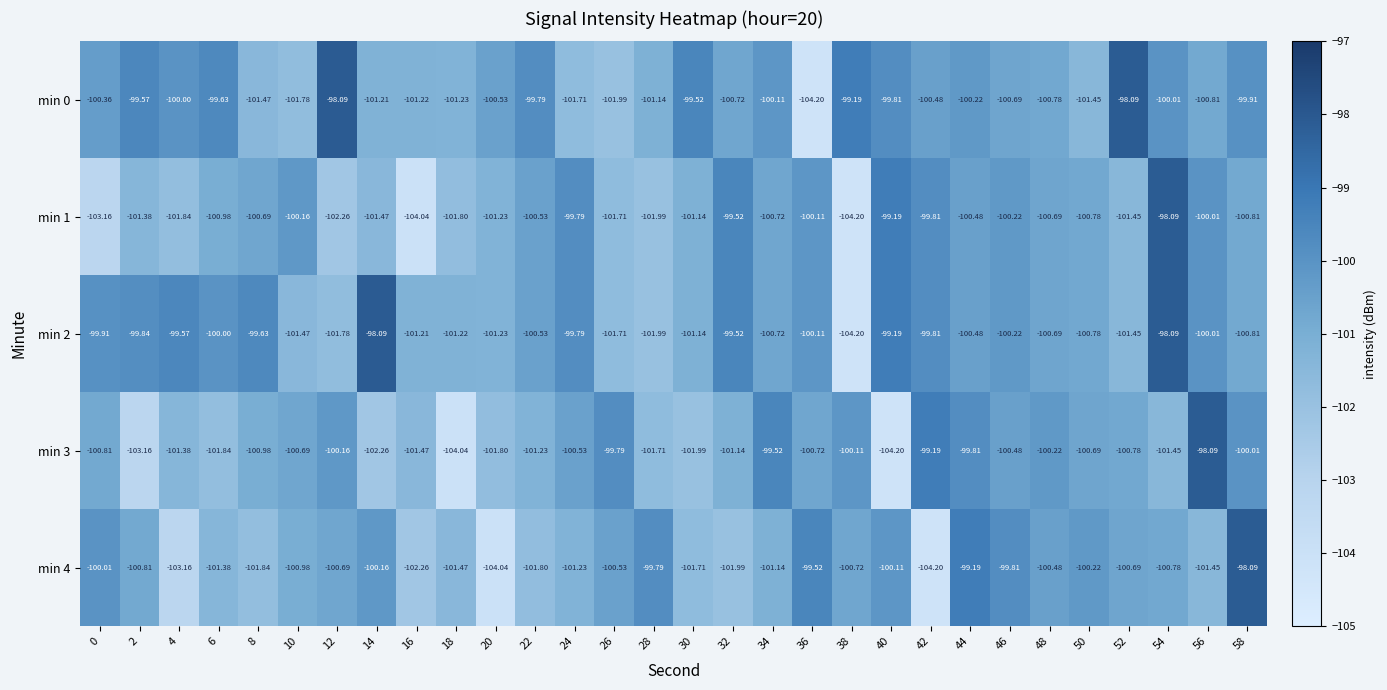

Rank the series at 14 from highest to lowest value.

min 2, min 4, min 0, min 1, min 3